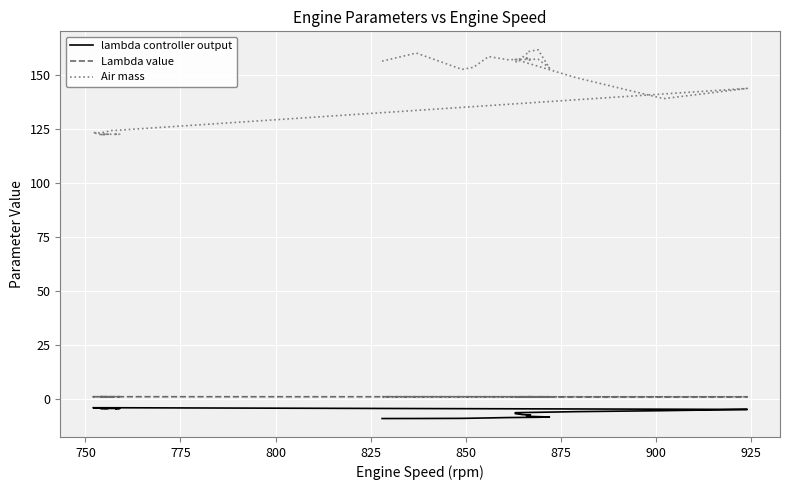

True or false: lambda controller output and Lambda value intersect in this chart.

False